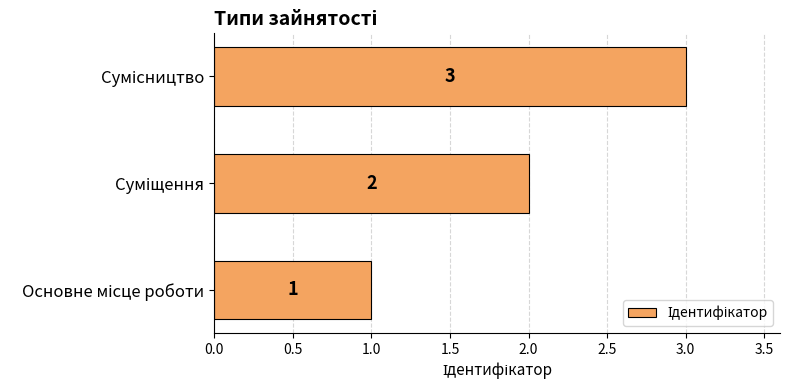

What is the maximum value shown in the chart?

3